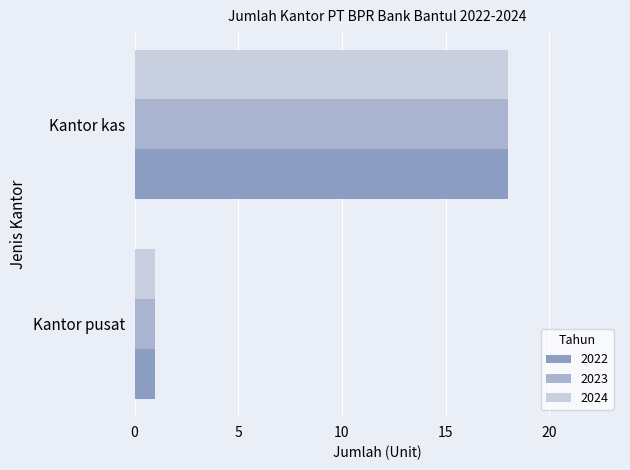

Is it true that 2023 equals 2 at Kantor pusat?

False